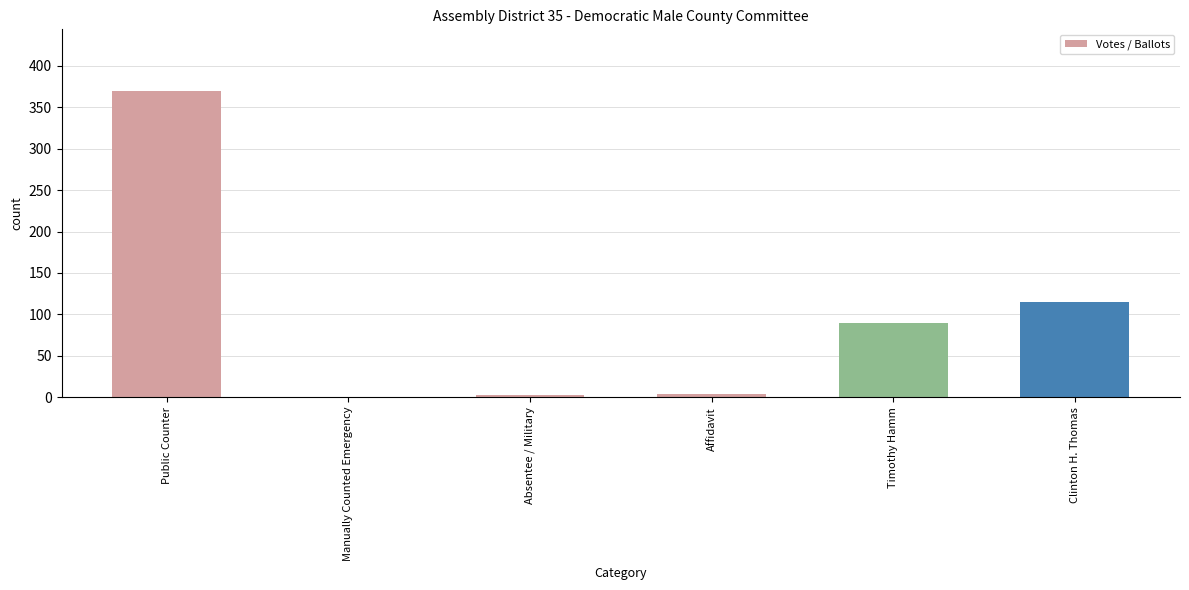

How many positive values are there?

5